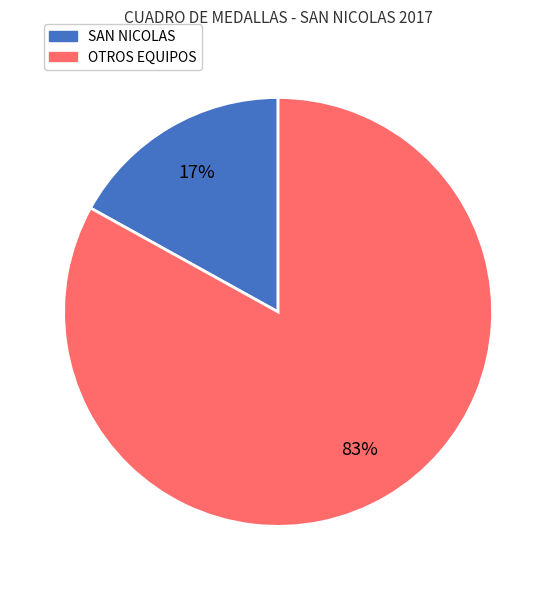

Is there a majority slice in this chart?

Yes